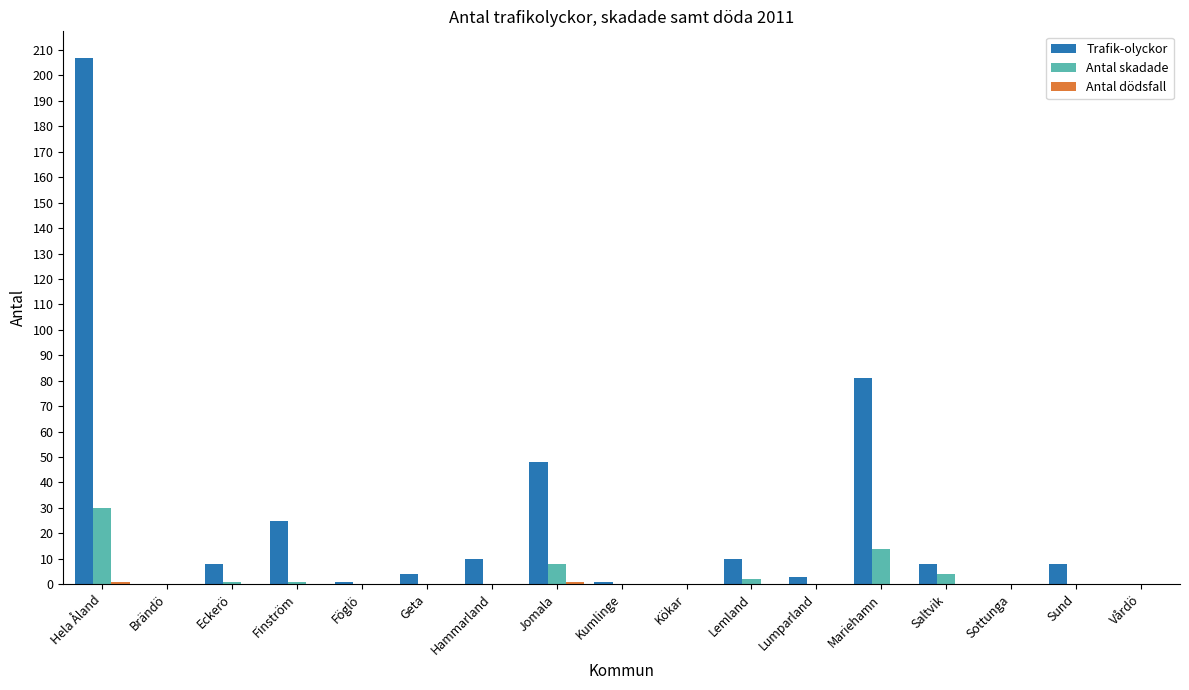

The Antal skadade series shows 0 at Kökar. True or false?

True